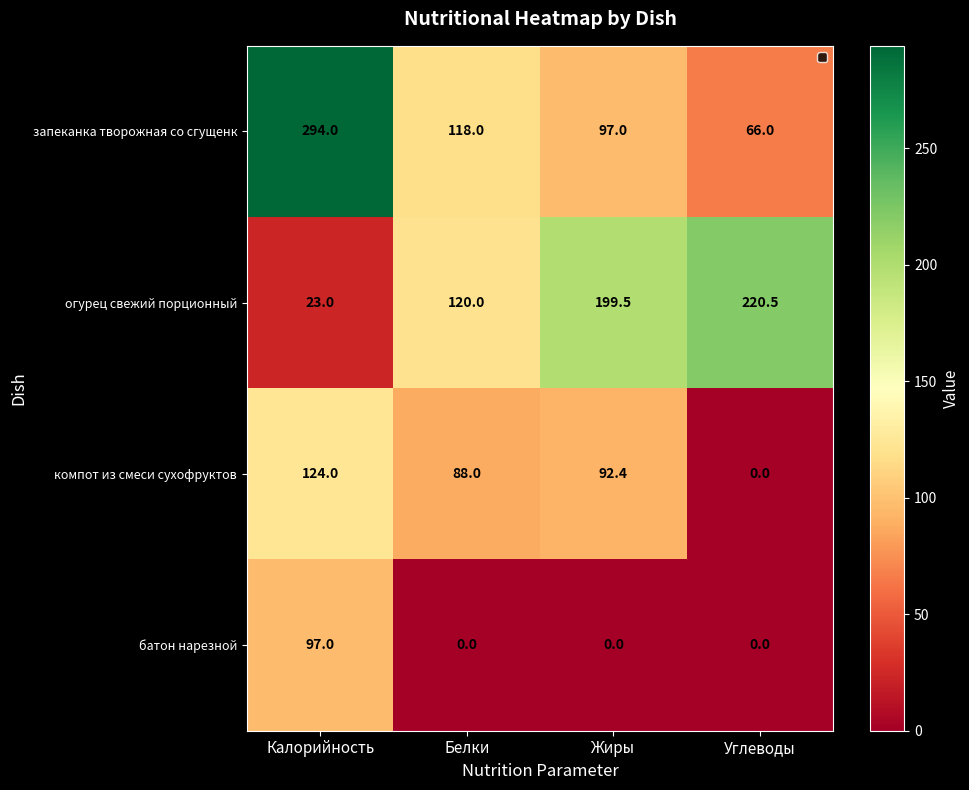

What is the difference between the батон нарезной values at Калорийность and Жиры?

97.0